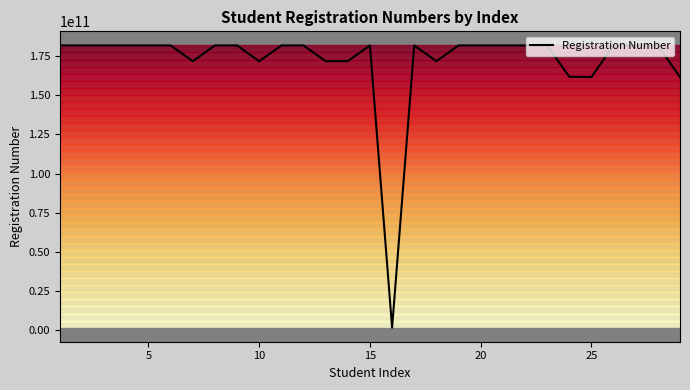

What is the maximum value for Registration Number?

181833013848